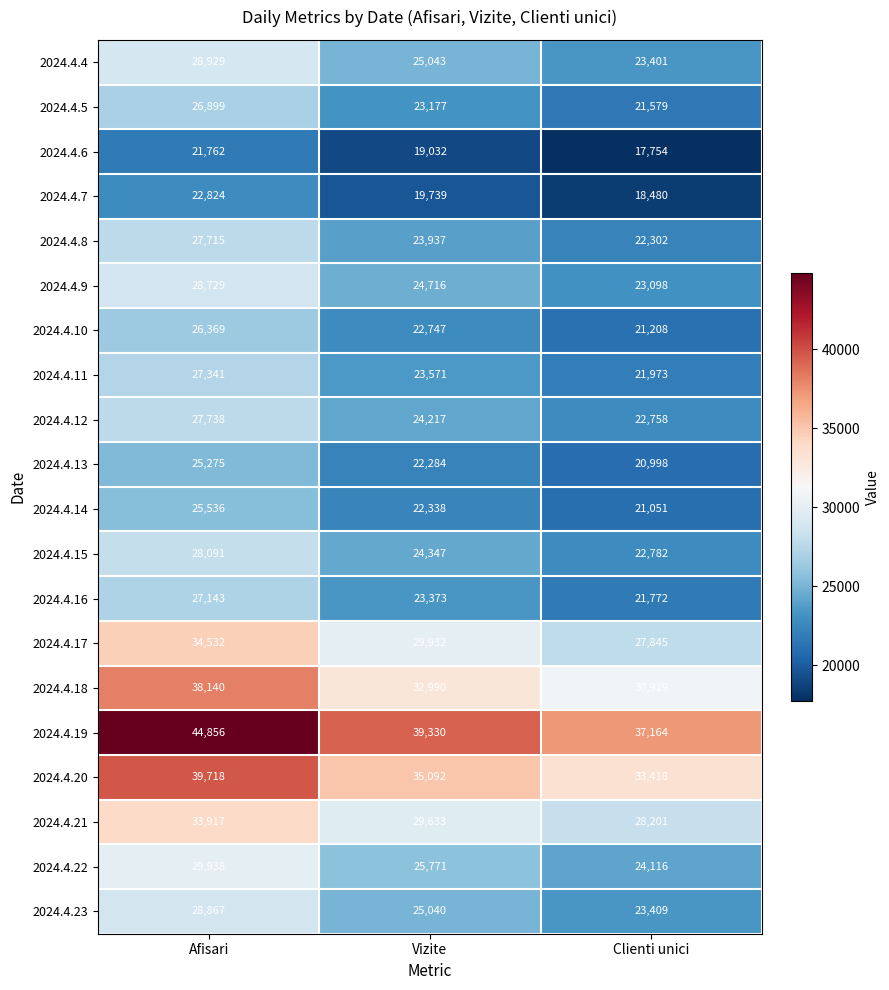

True or false: 2024.4.19 has a value of 39330 at Vizite.

True